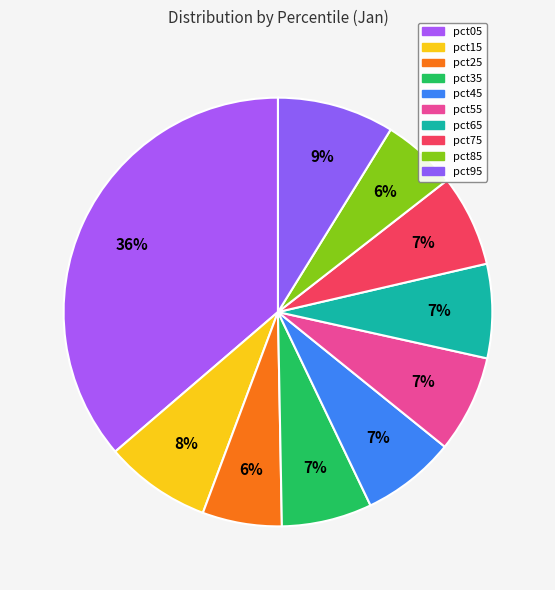

Which has a higher value, pct55 or pct95?

pct95